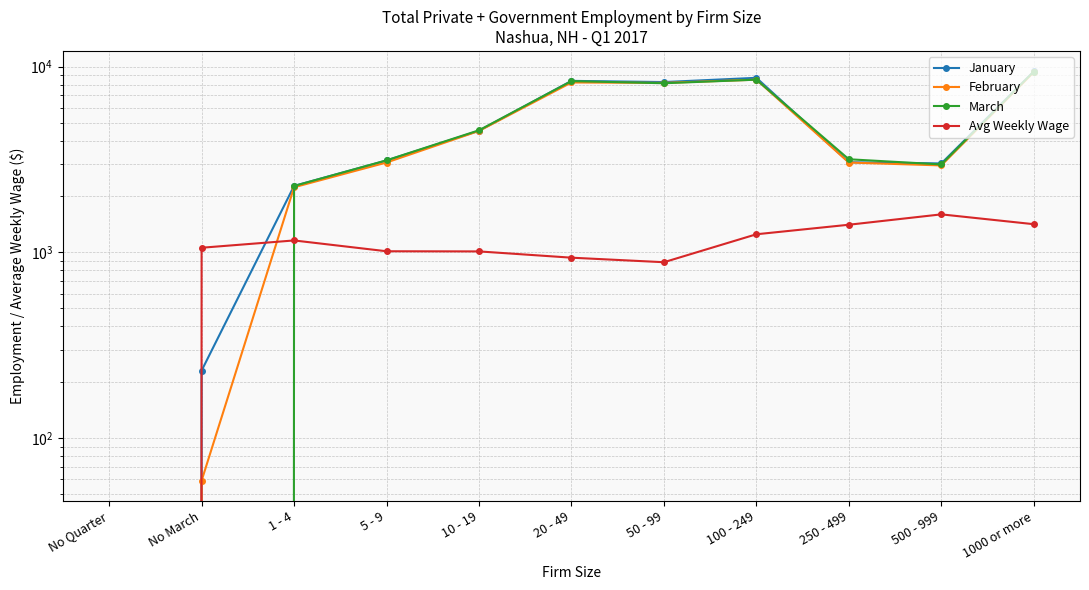

What is the sum of all February values?

50074.0